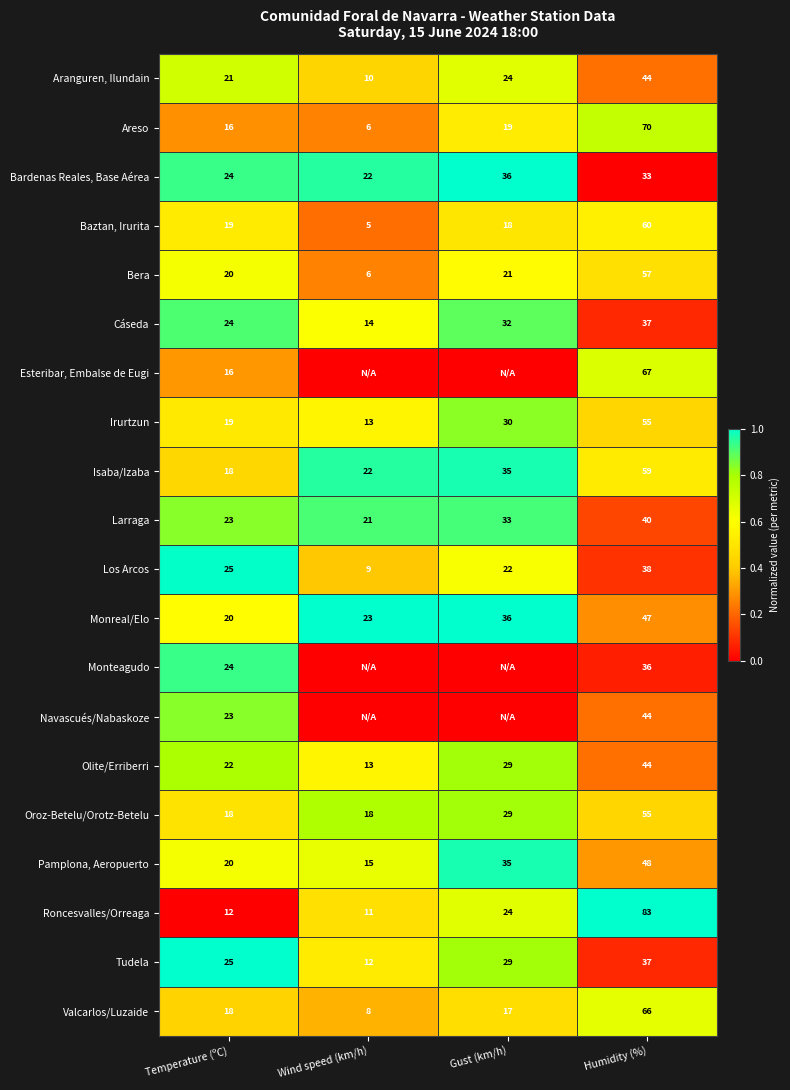

Is it true that Bera equals 0.1 at Wind speed (km/h)?

False